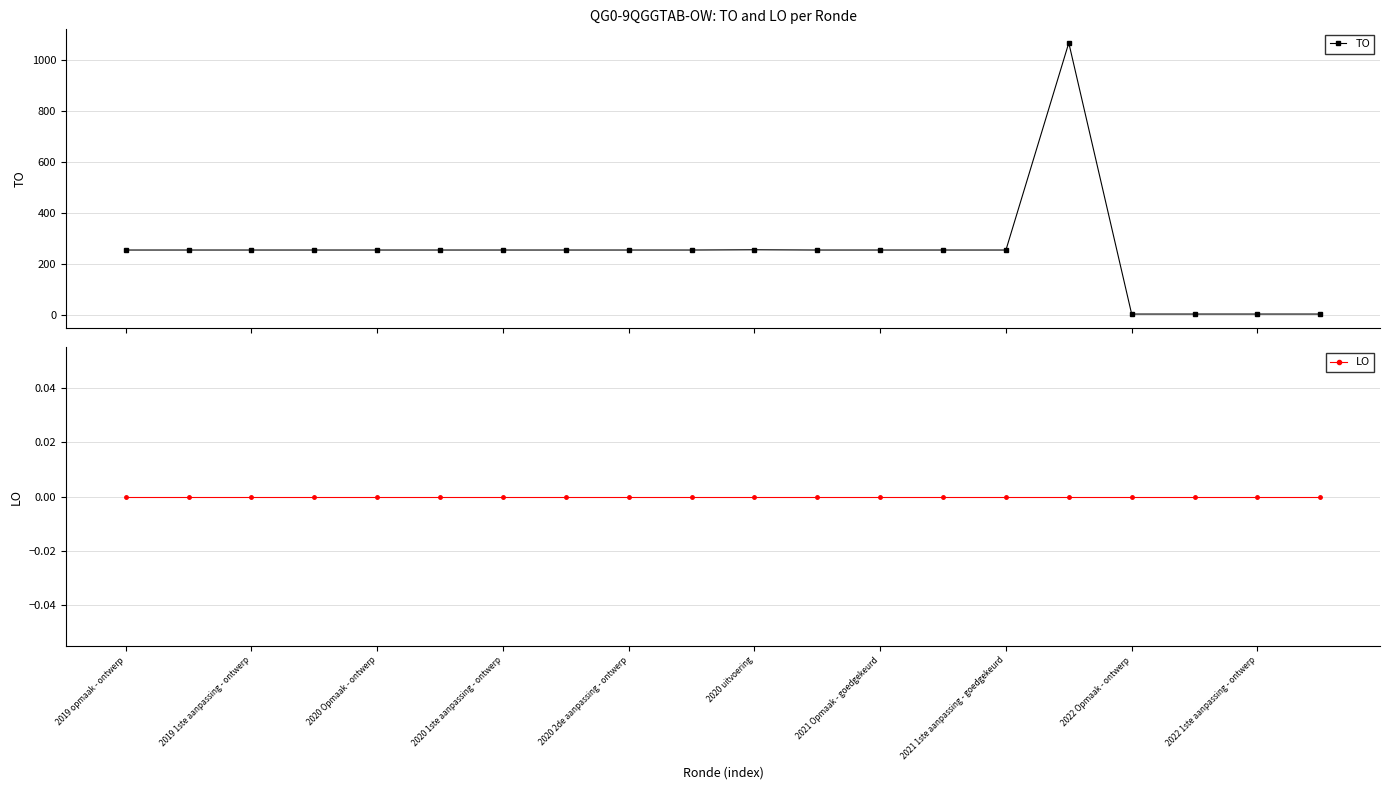

Reading left to right, list all the values displayed in this chart.

TO: 256	256	256	256	256	256	256	256	256	256	257	256	256	256	256	1068	5	5	5	5
LO: 0	0	0	0	0	0	0	0	0	0	0	0	0	0	0	0	0	0	0	0